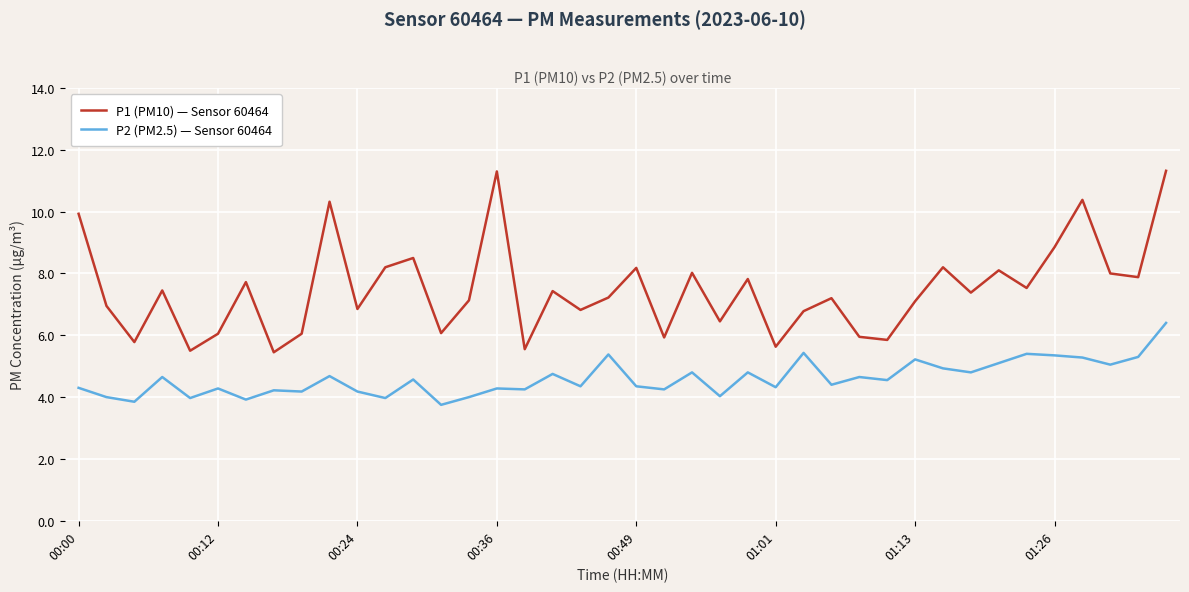

What is the greatest value displayed?

11.3